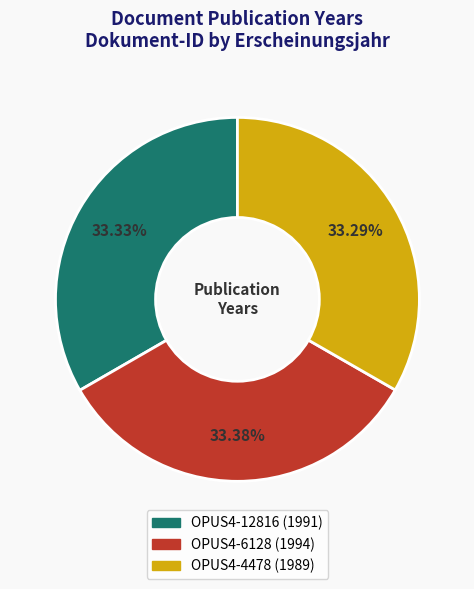

To the nearest percent, what percentage of the pie is OPUS4-4478?

33%